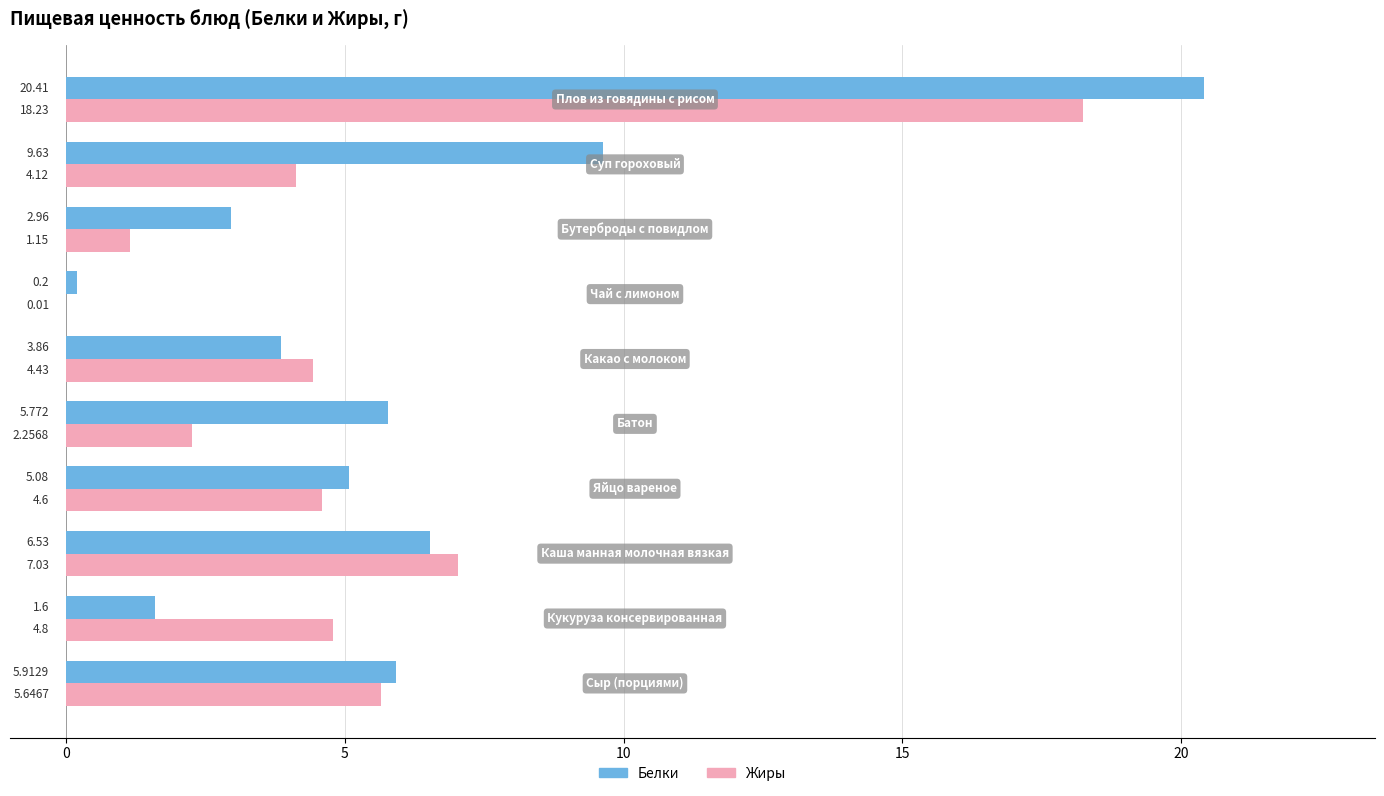

Which series has the largest total across all categories?

Белки